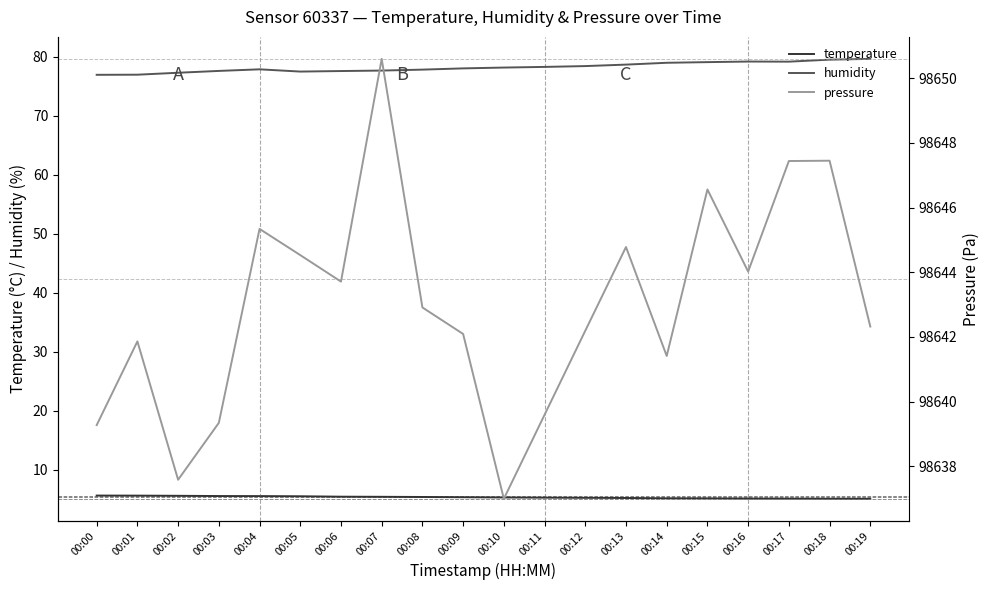

The value of pressure at 00:01 is 98641.9. True or false?

True